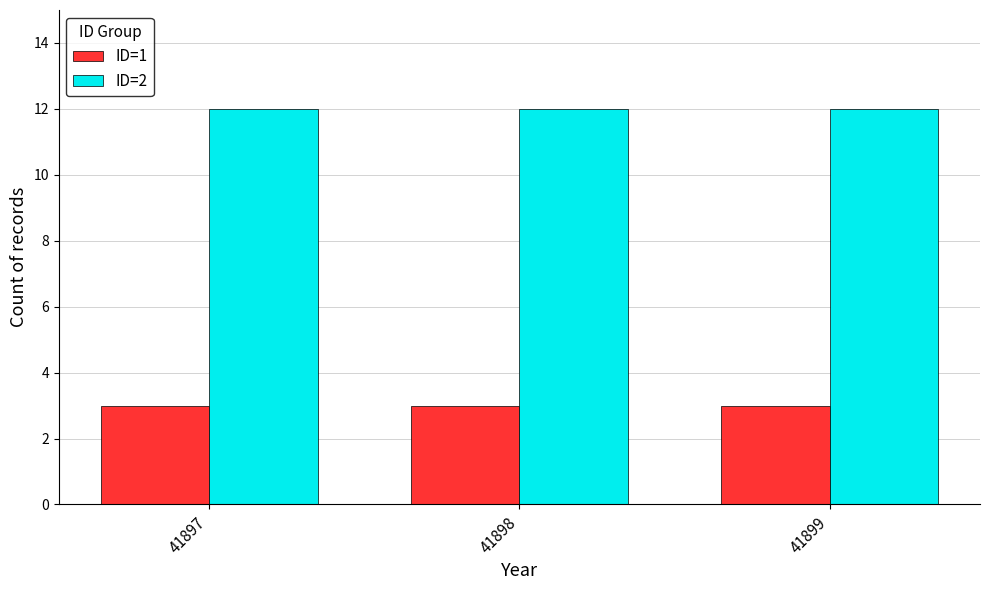

What is the maximum value shown in the chart?

12